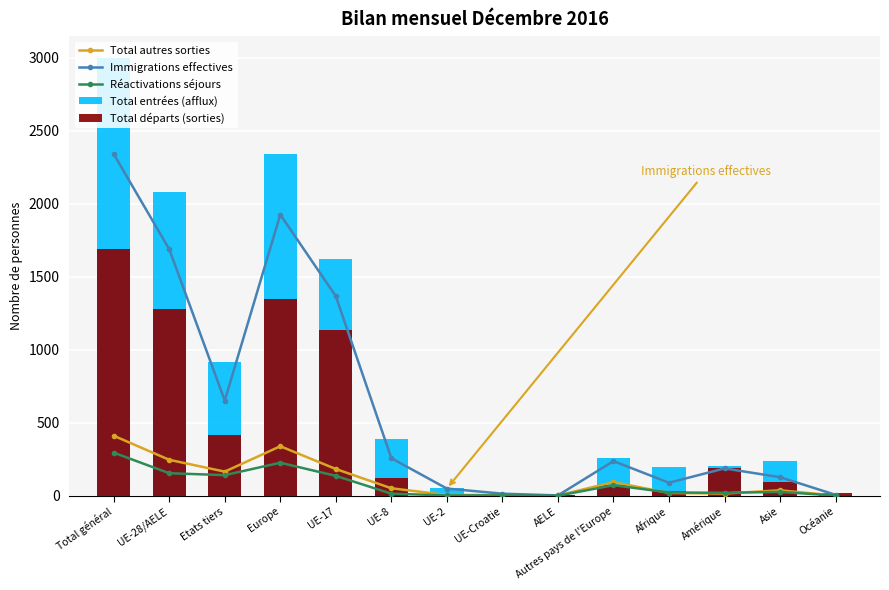

True or false: Total autres sorties has a value of 64 at Asie.

False